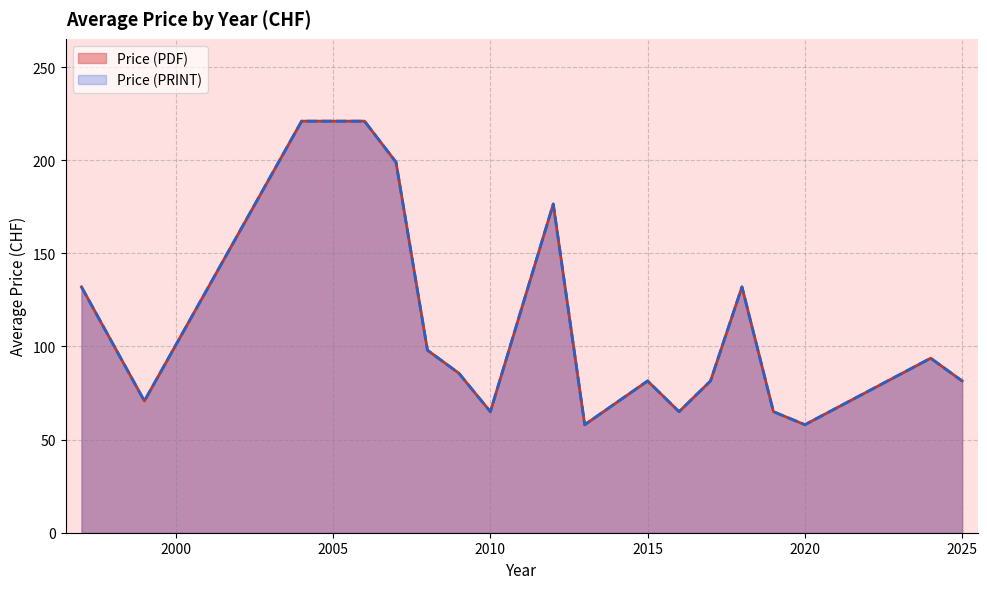

Which series has the largest total across all categories?

Price (PDF)